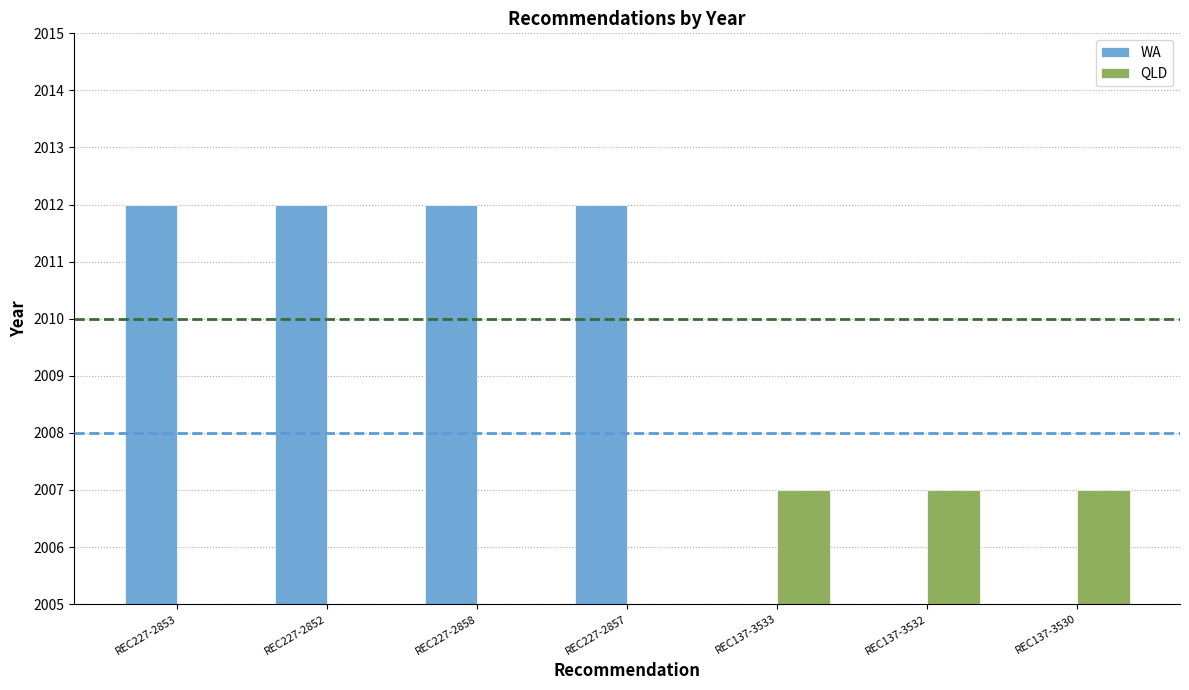

The WA series shows 2012 at REC227-2857. True or false?

True